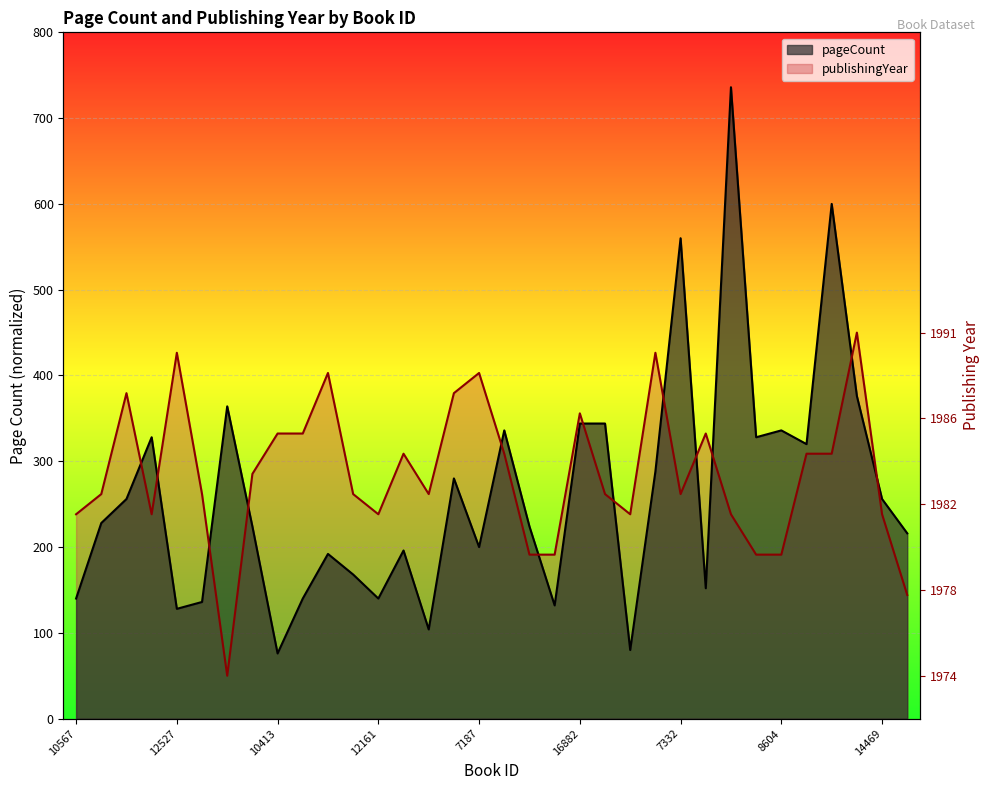

True or false: pageCount and publishingYear intersect in this chart.

True